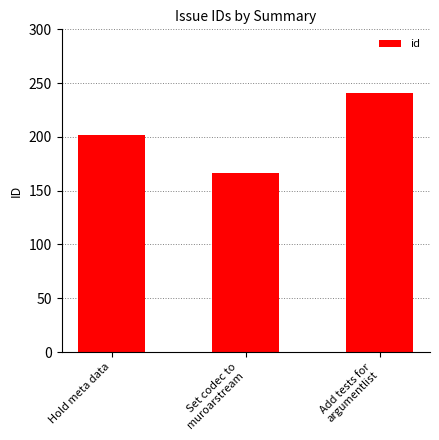

Is it true that the value at Set codec to
muroarstream is 166?

True